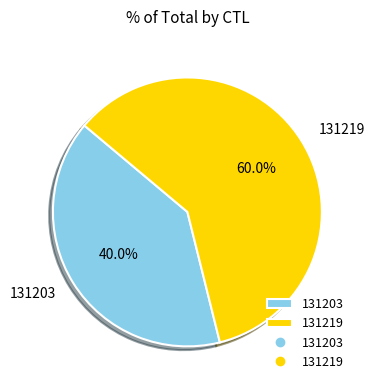

Which slice is the largest?

131219